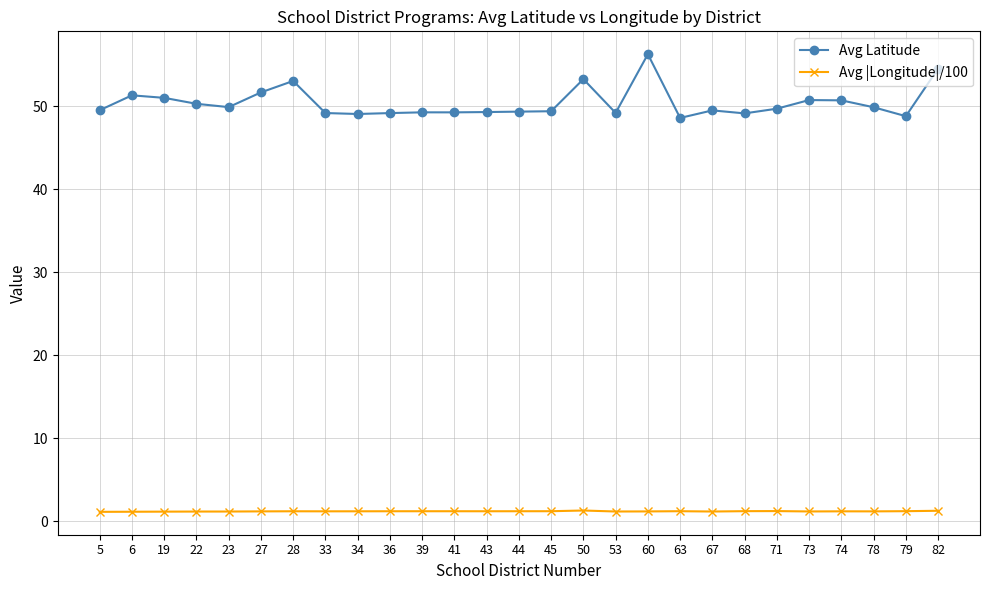

What is the spread (max minus min) of values at 71?

48.4